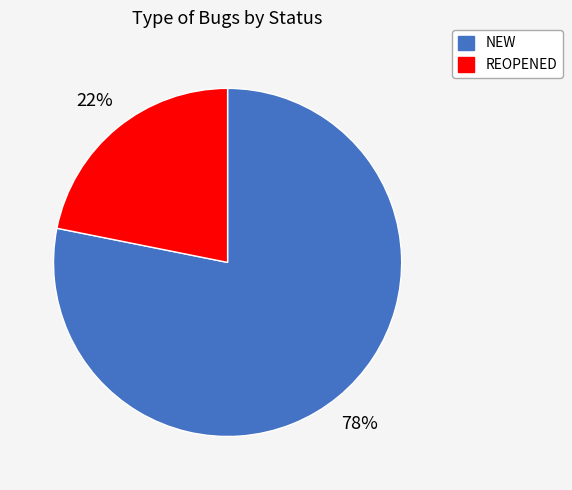

Which slice is the smallest?

REOPENED